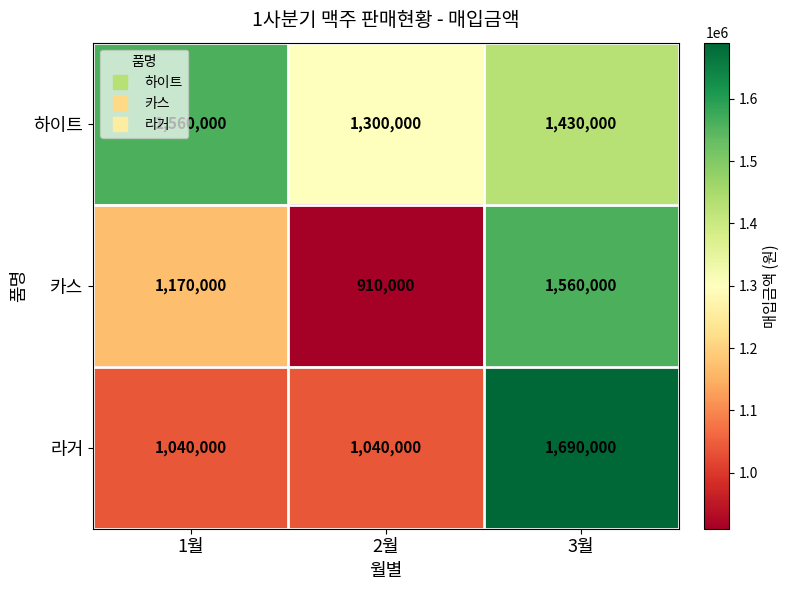

At 2월, list the series in order from smallest to largest.

카스, 라거, 하이트